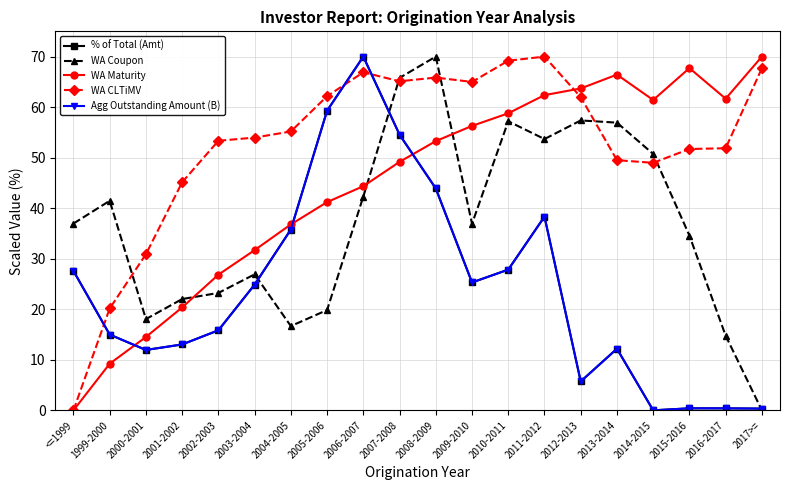

True or false: WA Coupon has a value of 12.0 at 1999-2000.

False